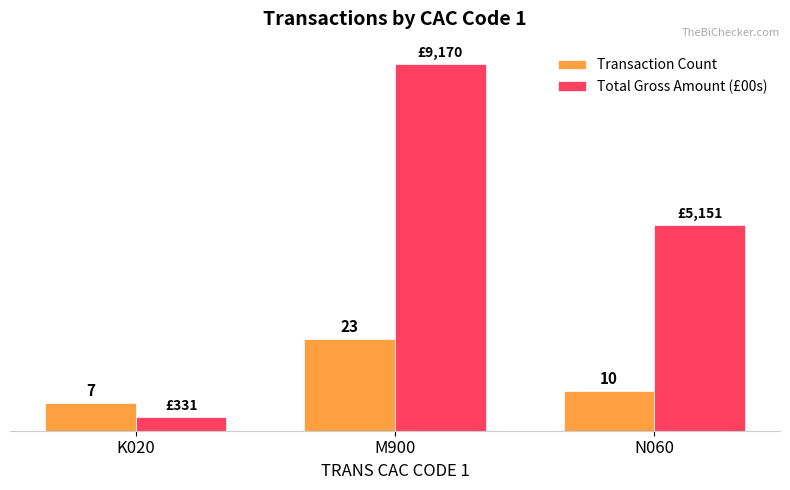

List the series in order of their overall mean, lowest first.

Transaction Count, Total Gross Amount (£00s)